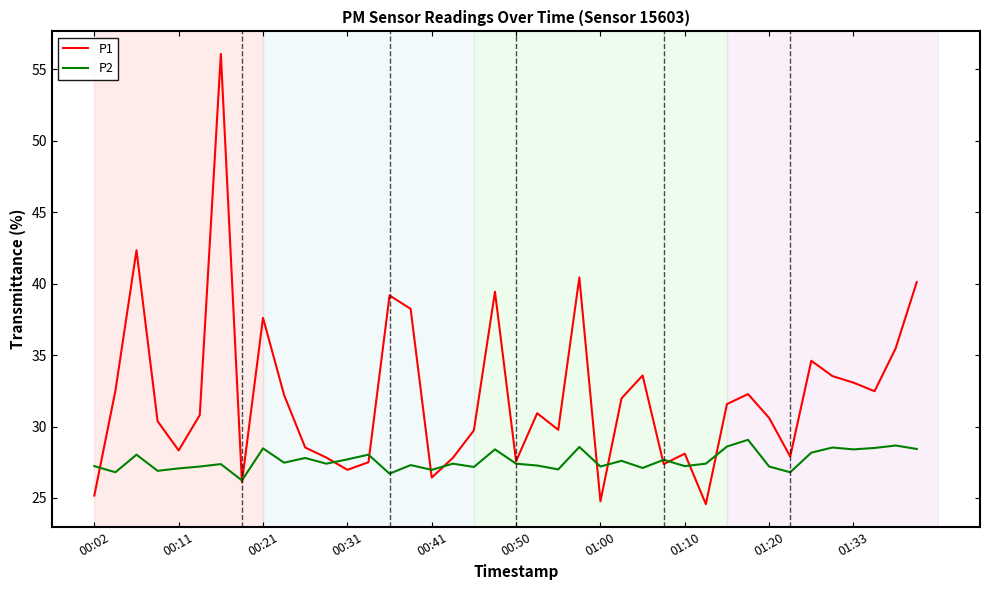

What is the smallest value displayed?

24.6